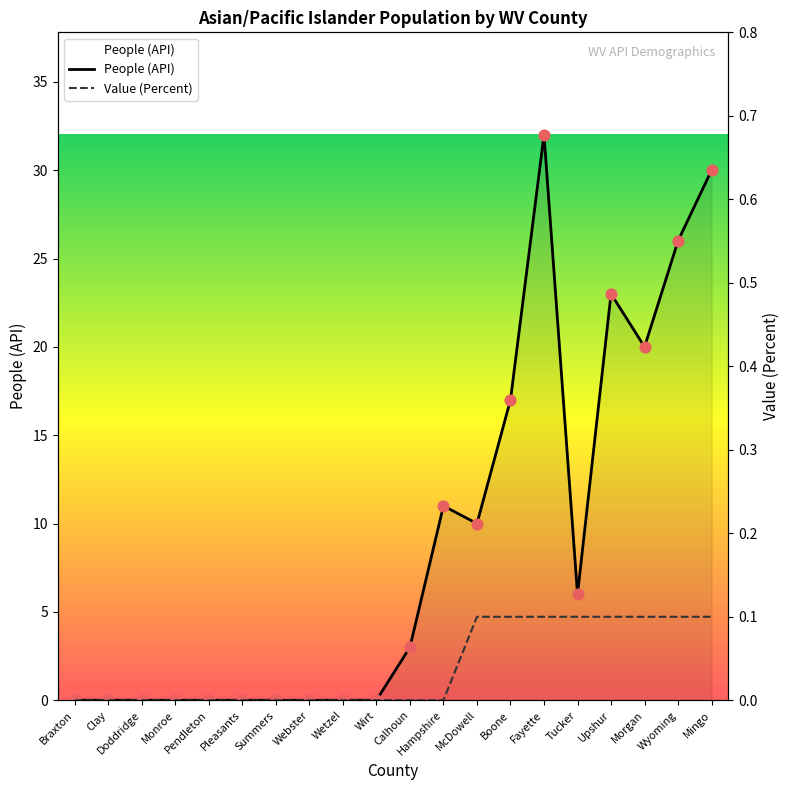

Is the value of People (API) at McDowell greater than the value of Value (Percent) at Wetzel?

Yes